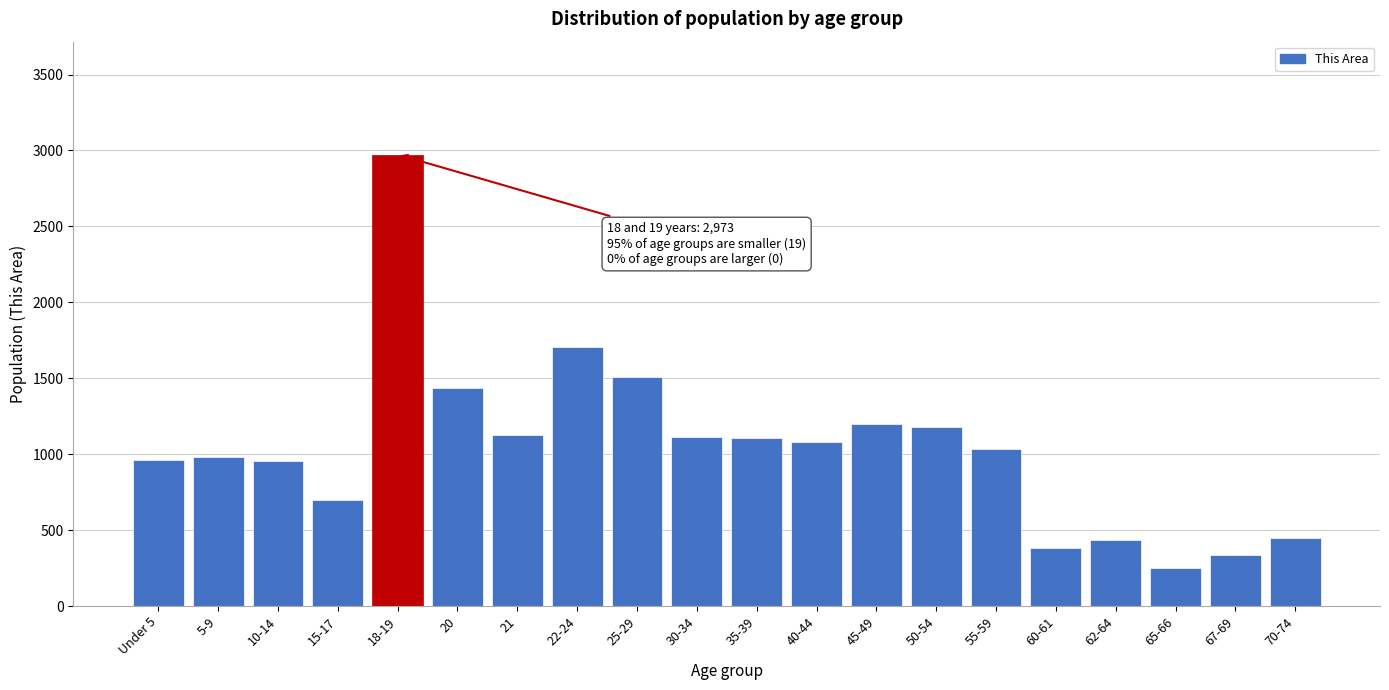

What is the value of the 4th bar from the left?

699